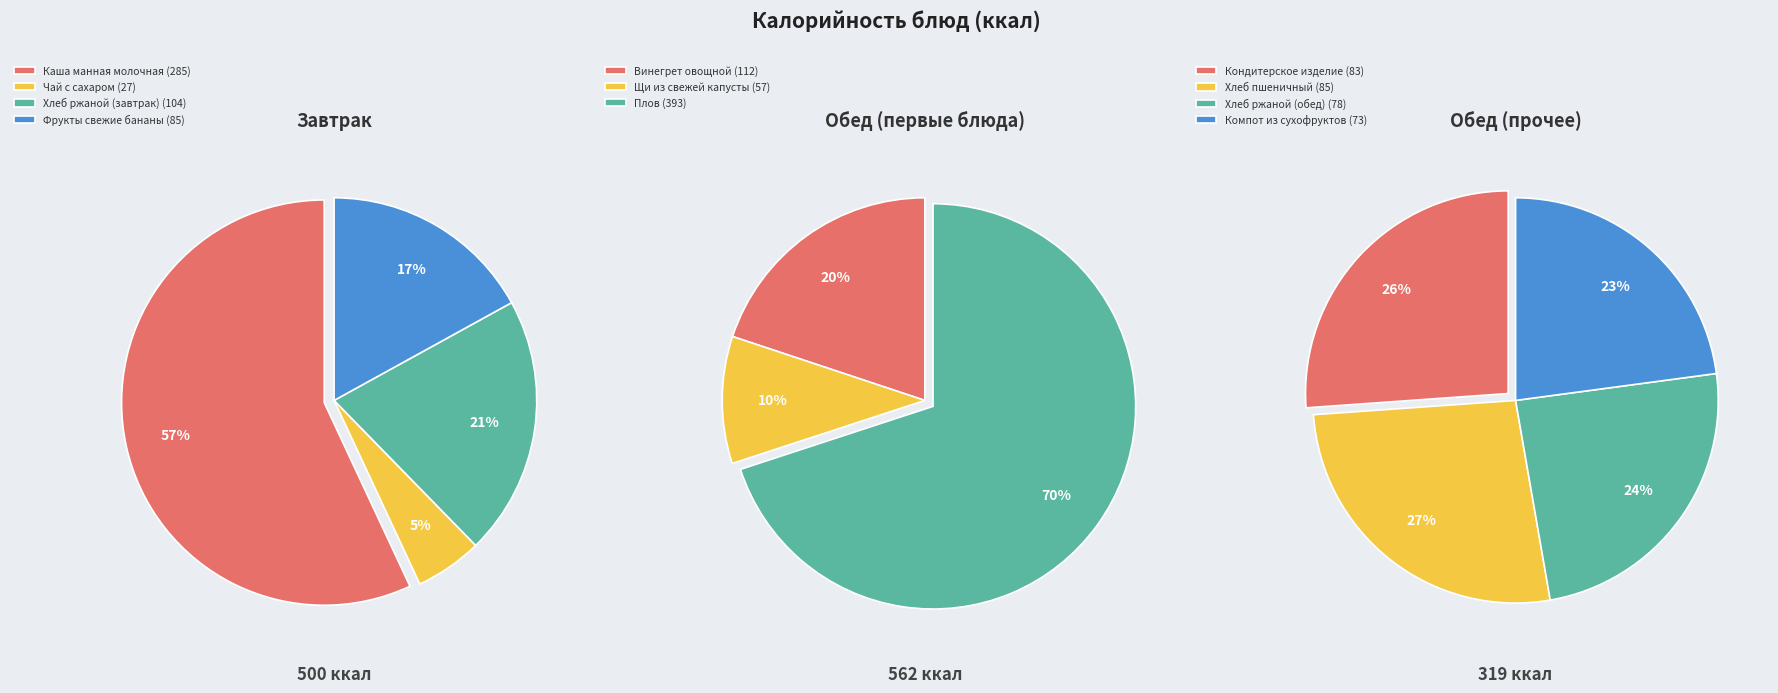

What is the ratio of the value at Компот из сухофруктов to the value at Кондитерское изделие?

0.9